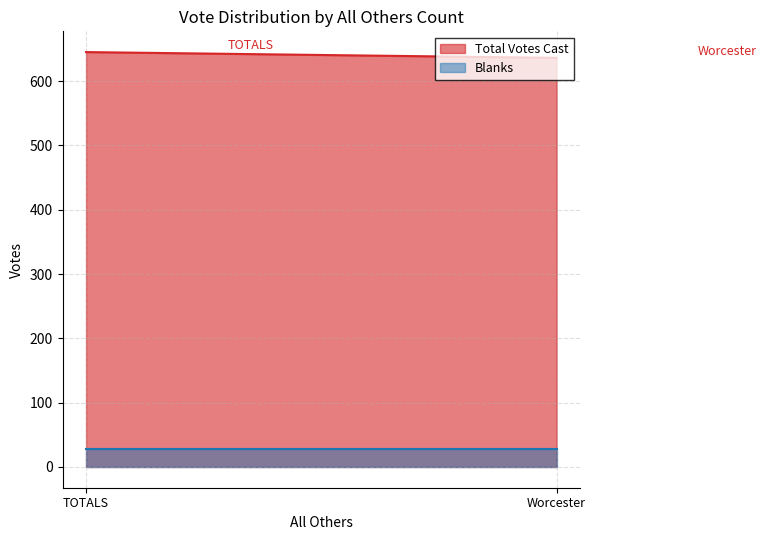

How many Total Votes Cast values are between 636 and 645?

2